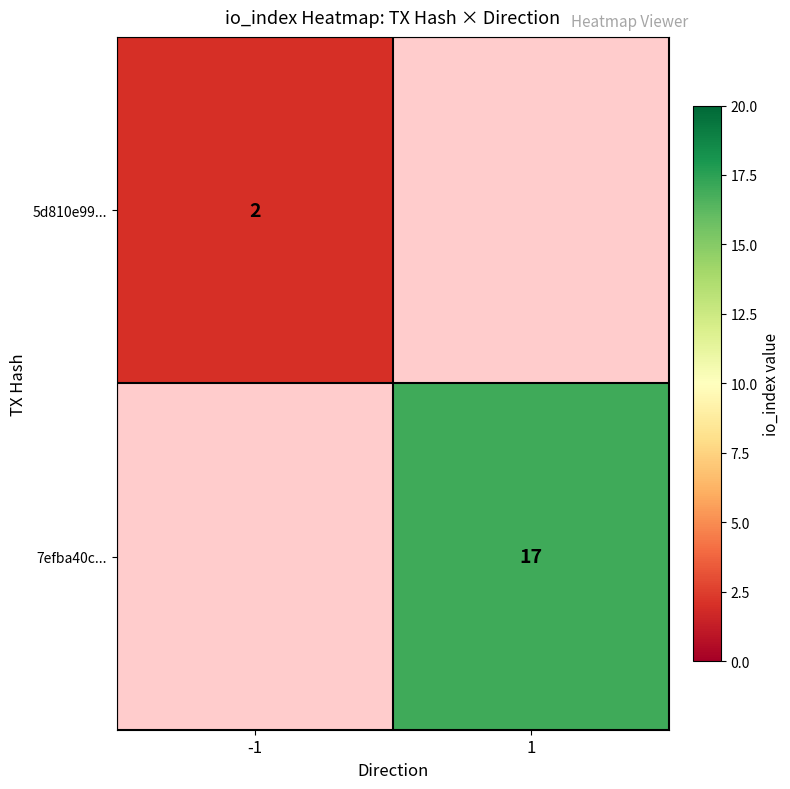

The 7efba40c... series shows 17 at 1. True or false?

True